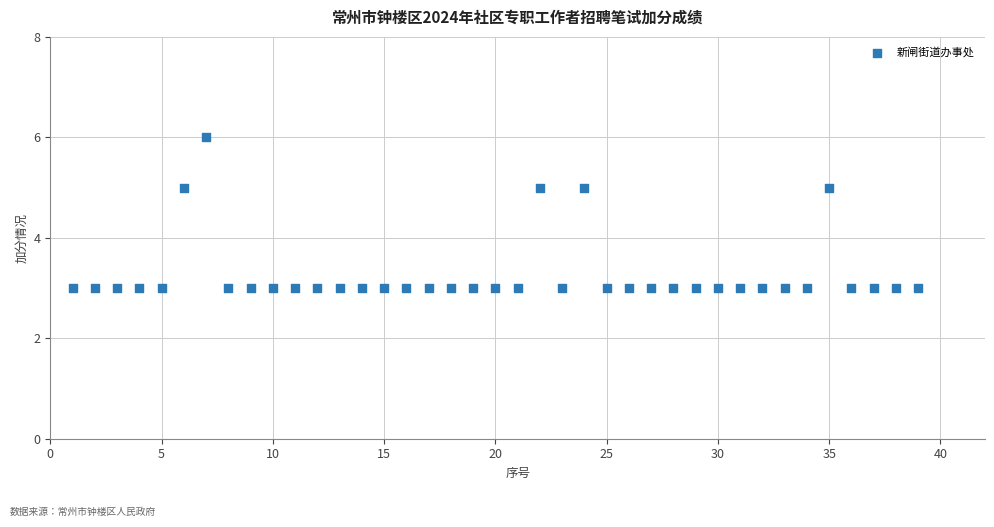

What is the range of X values (max minus min)?

38